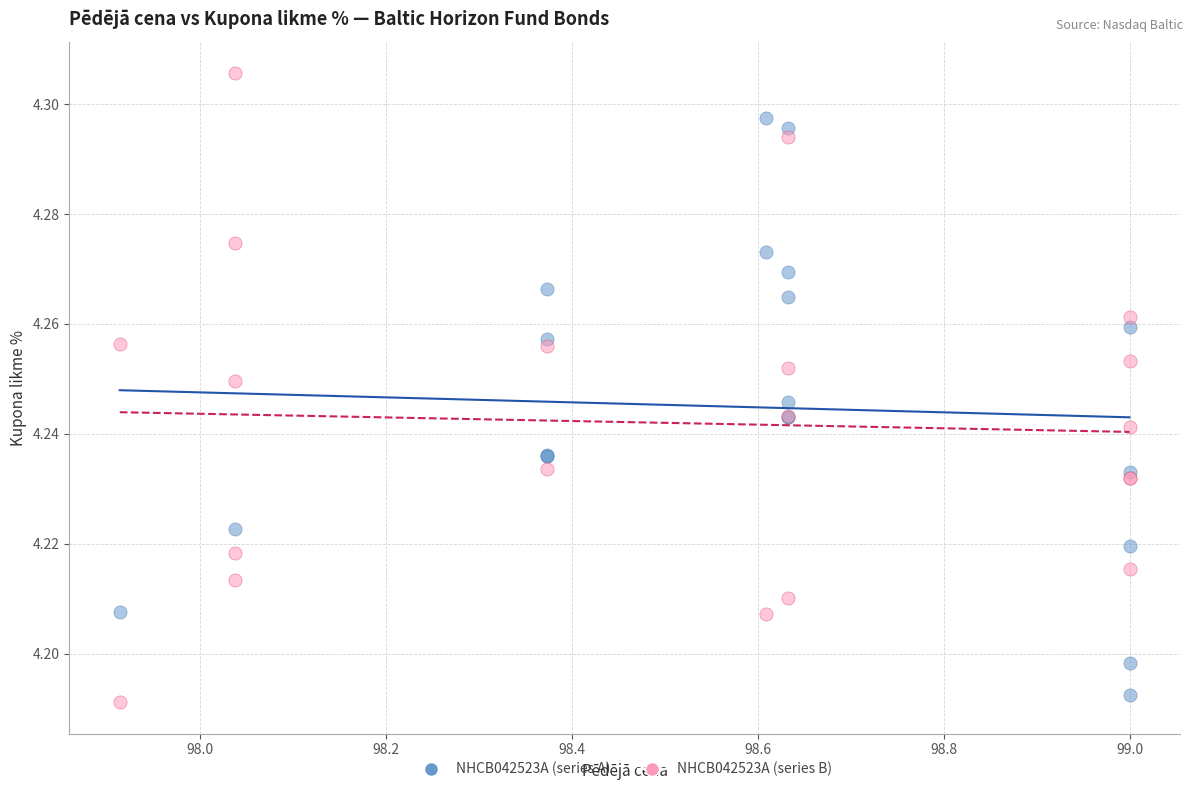

Which series reaches the maximum Y coordinate?

NHCB042523A (series B)